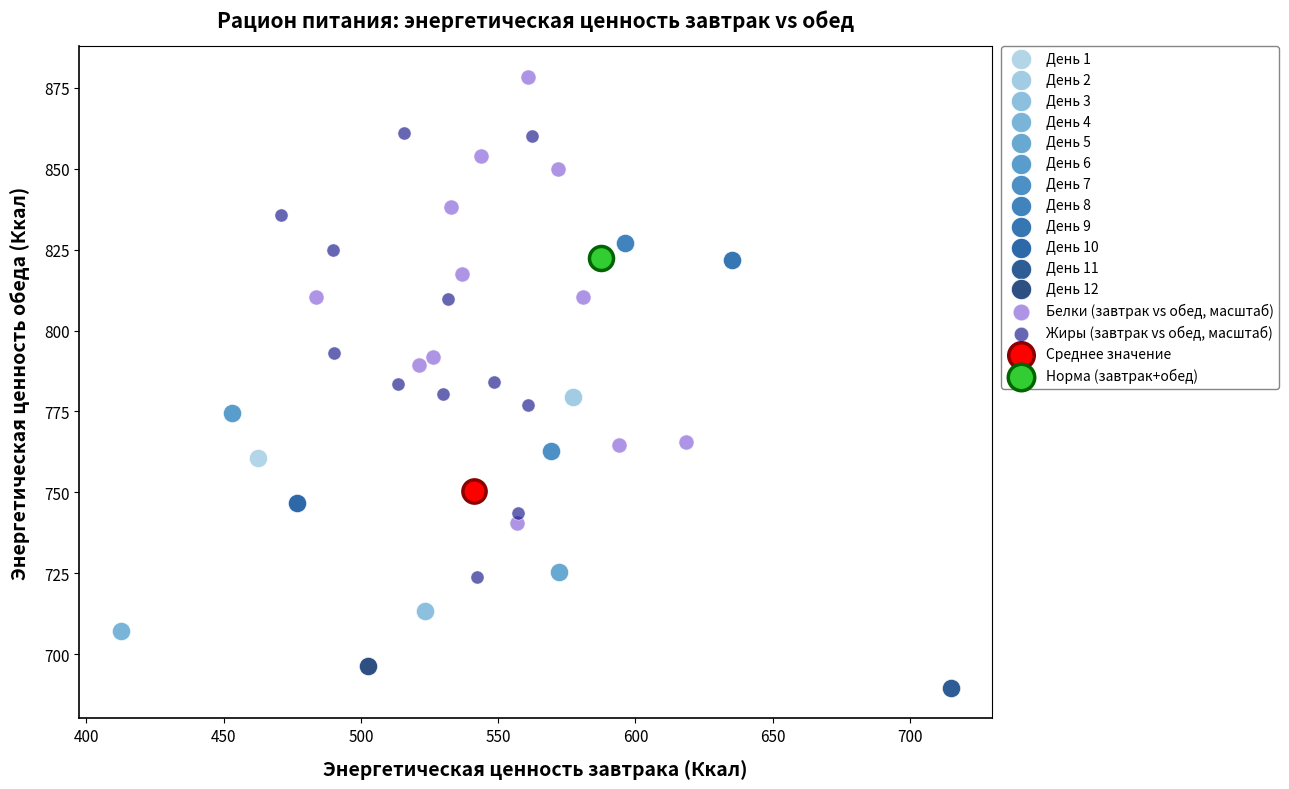

What are all the series names shown in the legend?

День 1, День 2, День 3, День 4, День 5, День 6, День 7, День 8, День 9, День 10, День 11, День 12, Белки (завтрак vs обед, масштаб), Жиры (завтрак vs обед, масштаб), Среднее значение, Норма (завтрак+обед)